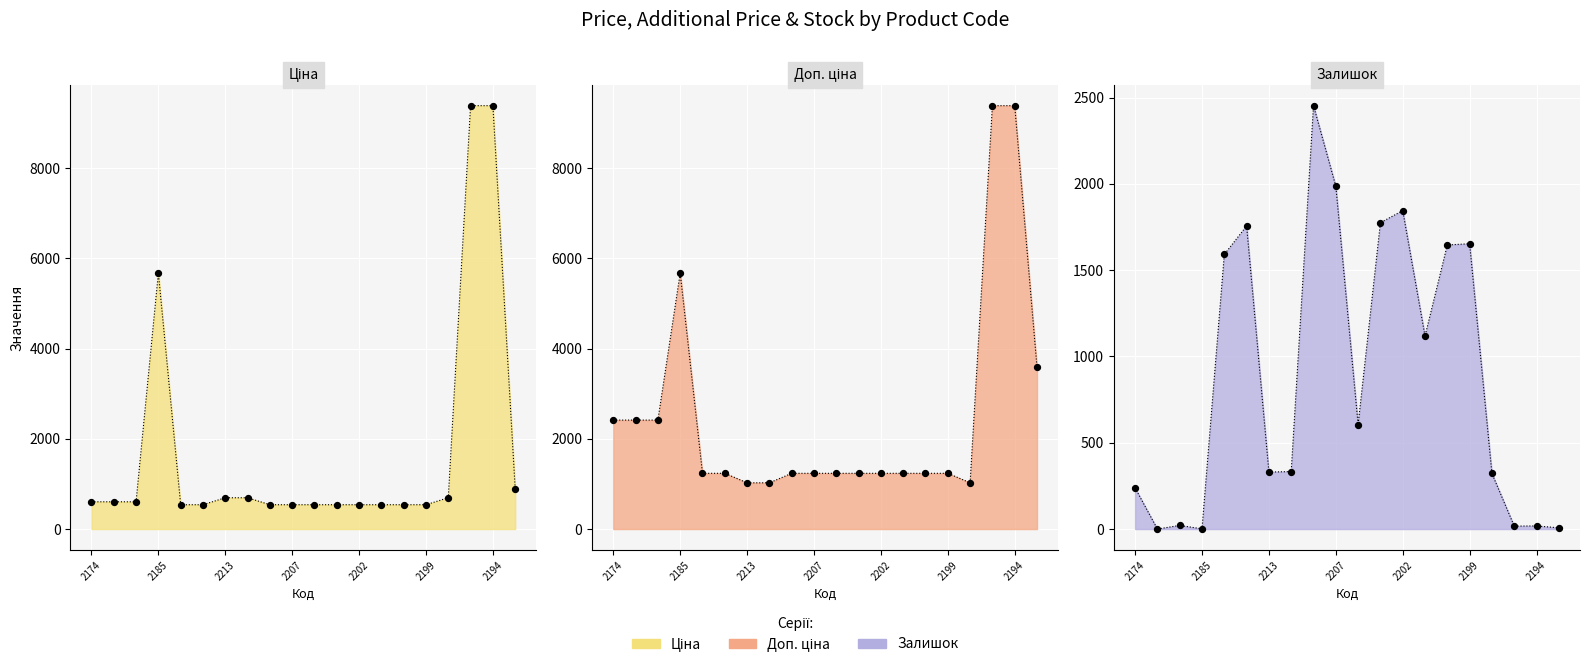

Which series contains the highest Y value?

Ціна